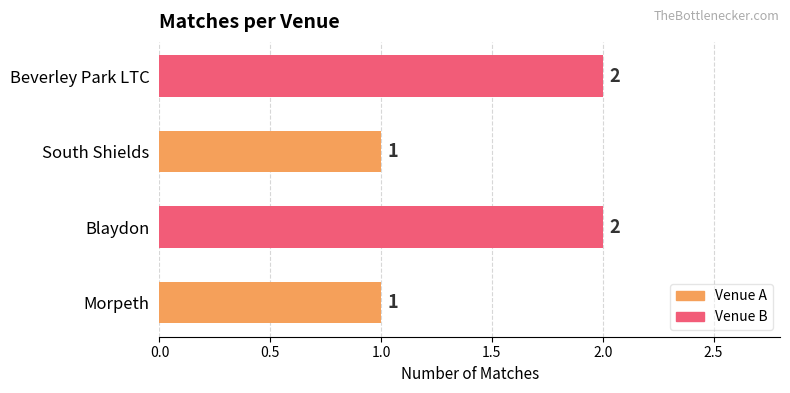

How many distinct data groups are displayed?

1